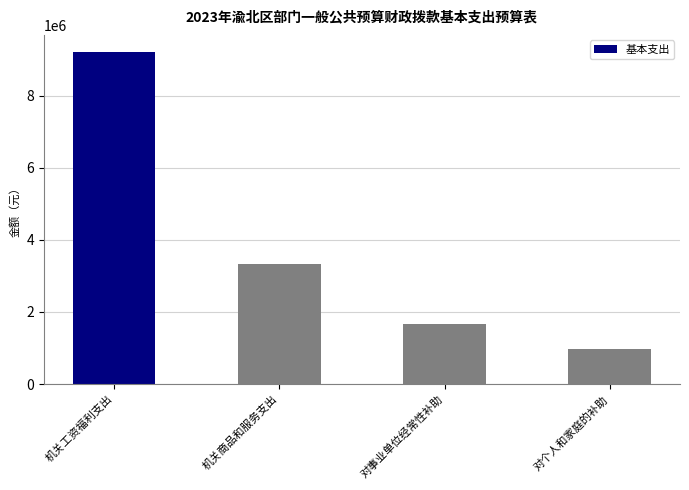

What is the minimum value shown in the chart?

985646.0